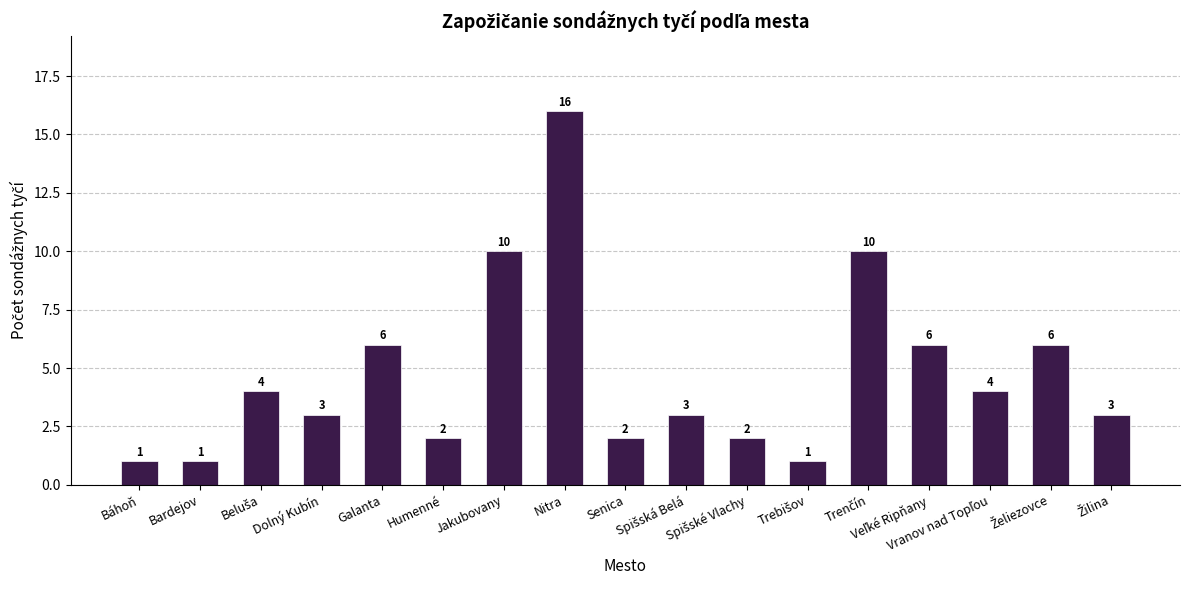

What is the difference between the maximum and minimum values?

15